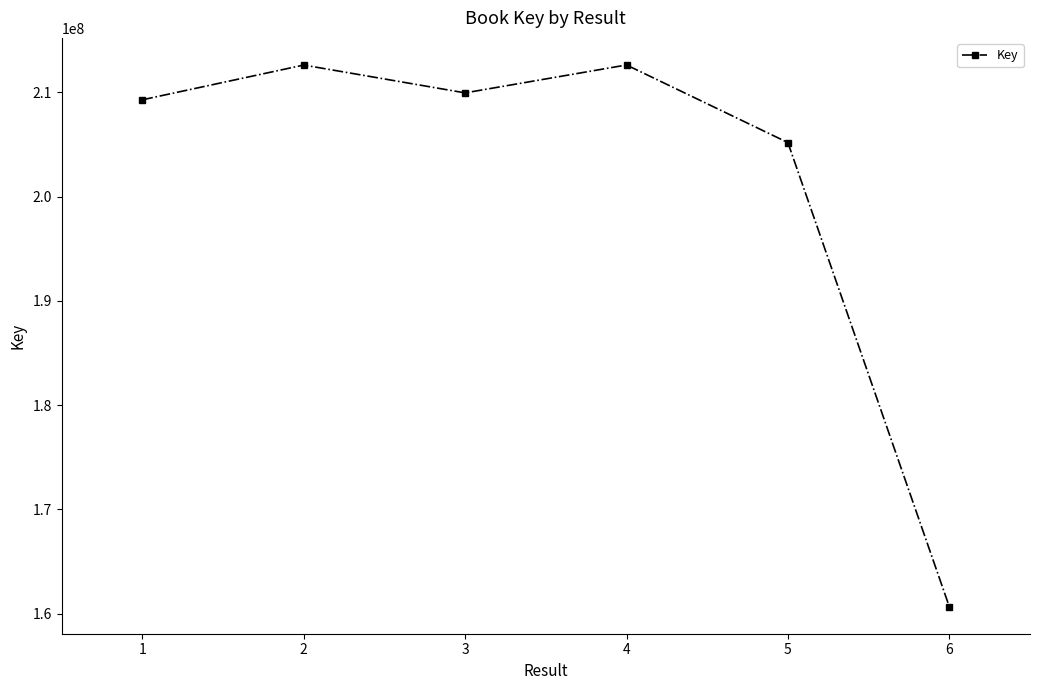

What is the change in value from 1 to 2?

+3333340